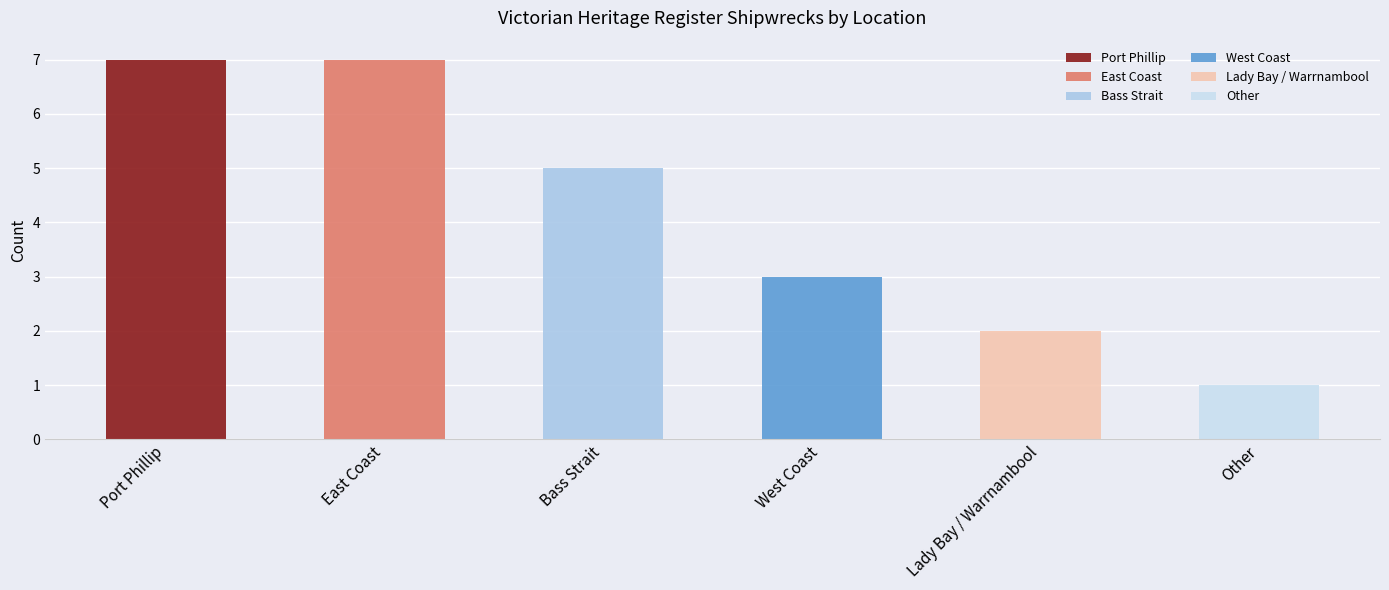

What is the label of the 2nd bar from the left?

East Coast